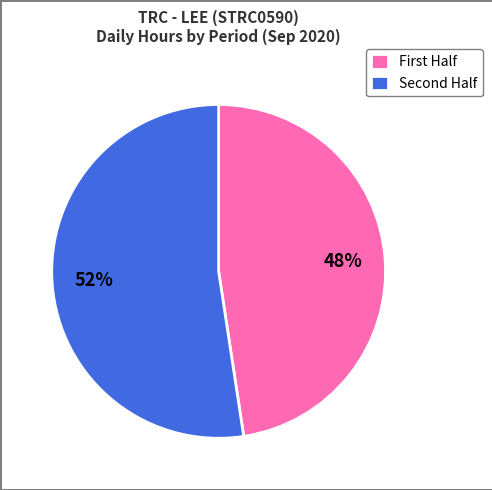

Which category has the biggest portion of the pie?

Second Half